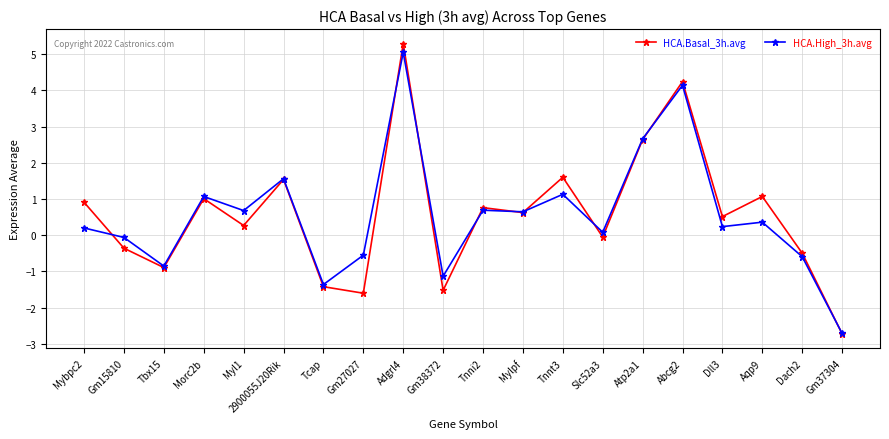

Which series has the widest spread of values?

HCA.Basal_3h.avg